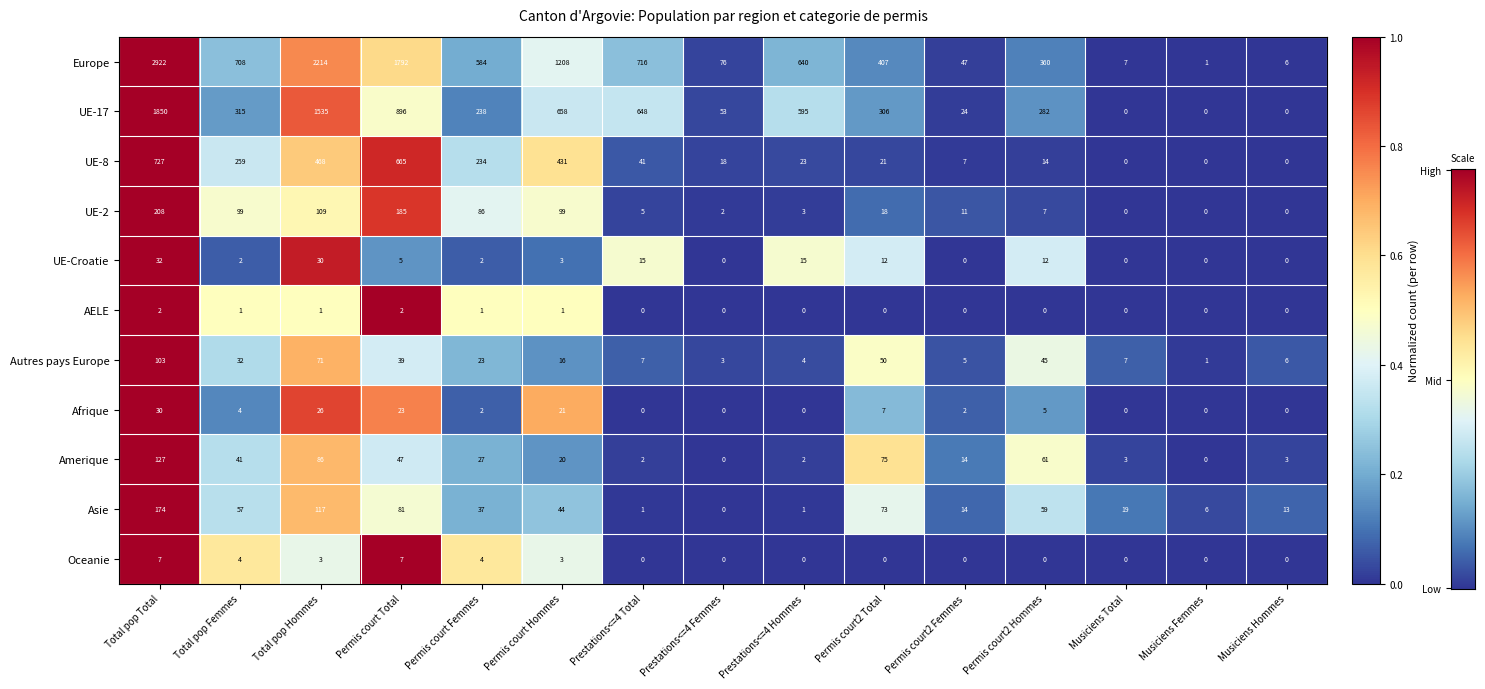

Is the value of Europe at Musiciens Femmes greater than the value of UE-Croatie at Musiciens Hommes?

Yes